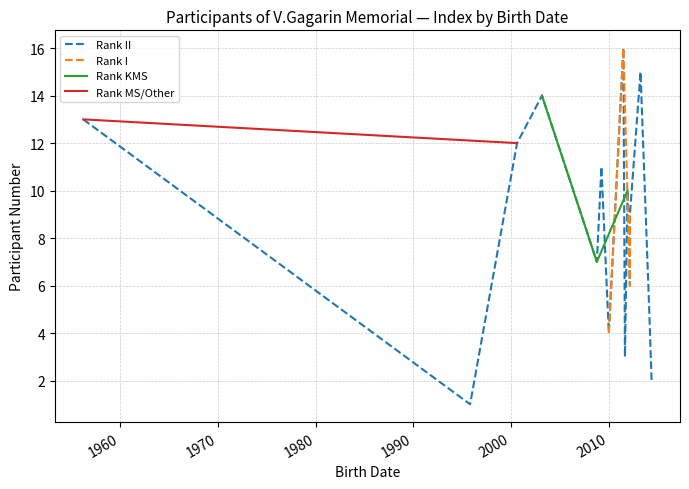

What is the sum of the values at 2013-03-23 and 2011-06-21?

31